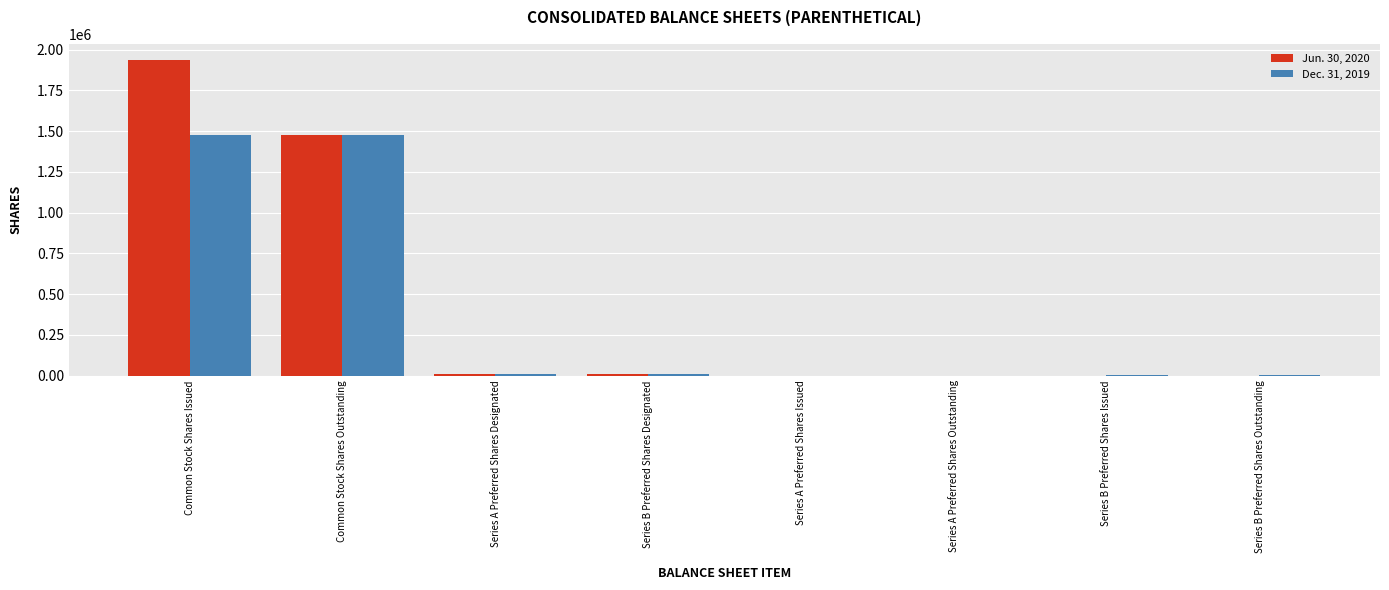

The value of Jun. 30, 2020 at Common Stock Shares Outstanding is 1474258. True or false?

True